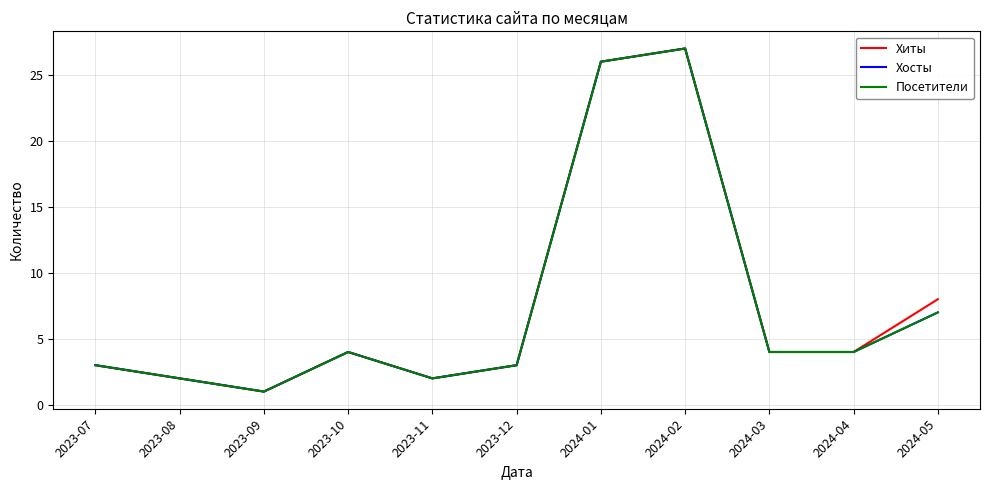

At which category does Посетители reach its first local valley?

2023-09